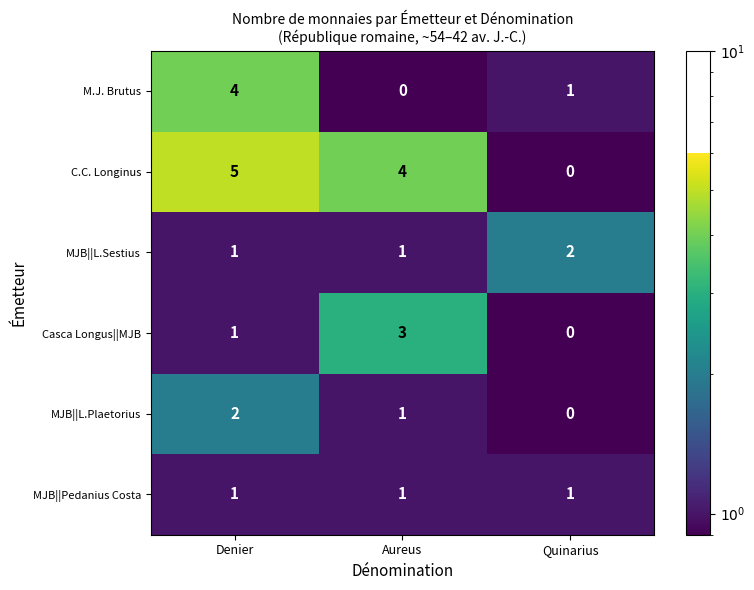

Is the value of C.C. Longinus at Aureus greater than the value of MJB||Pedanius Costa at Denier?

Yes